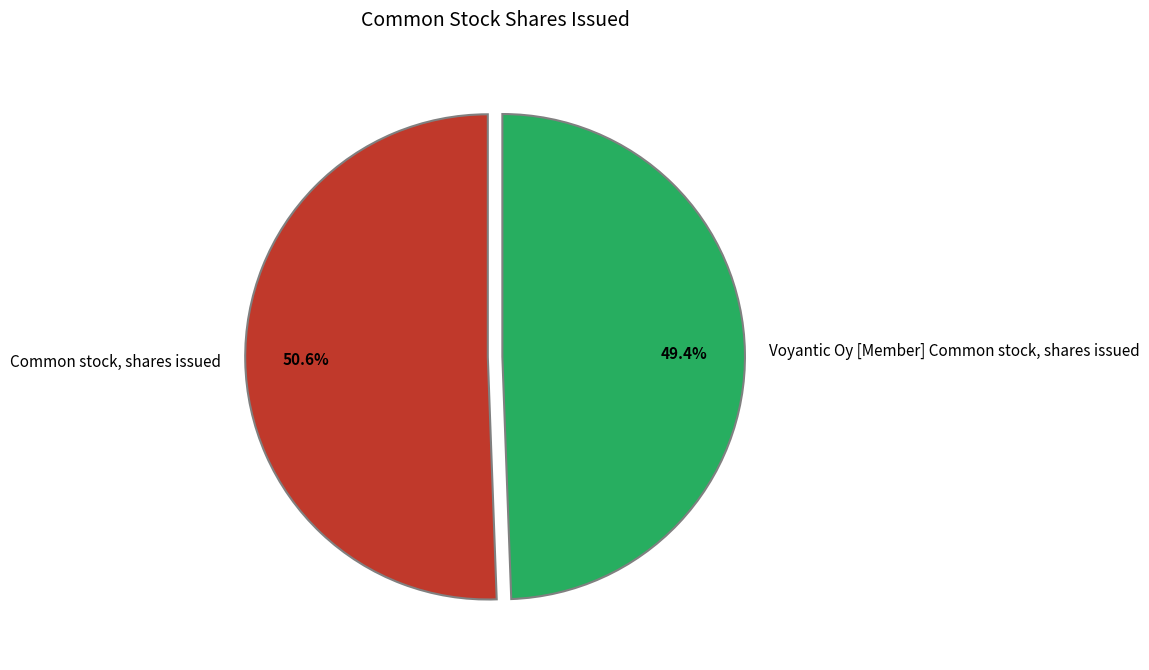

Does any single category account for the majority?

Yes